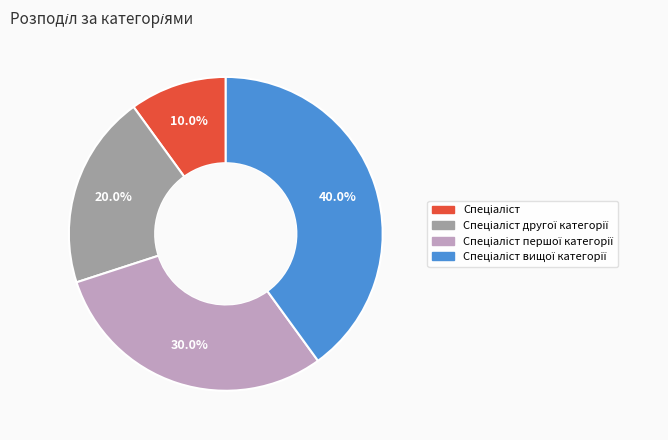

How many segments does this pie chart have?

4